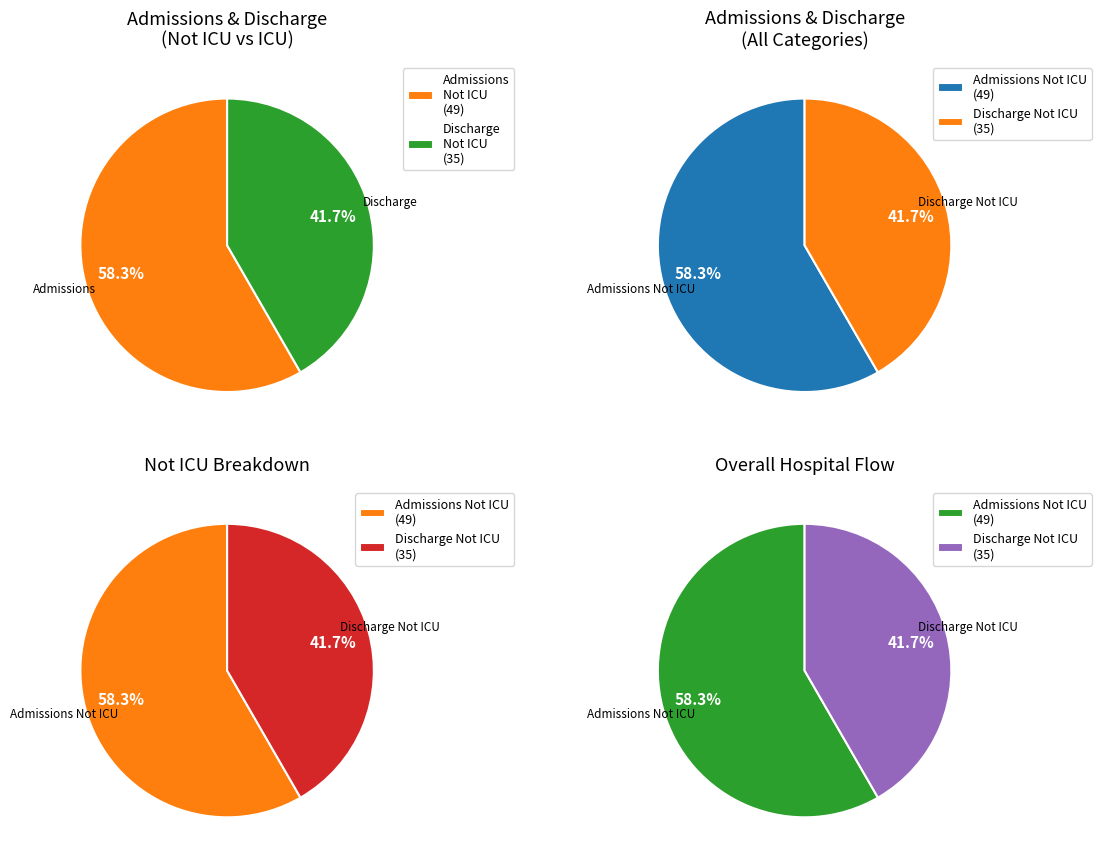

Which category has the biggest portion of the pie?

Admissions Not ICU